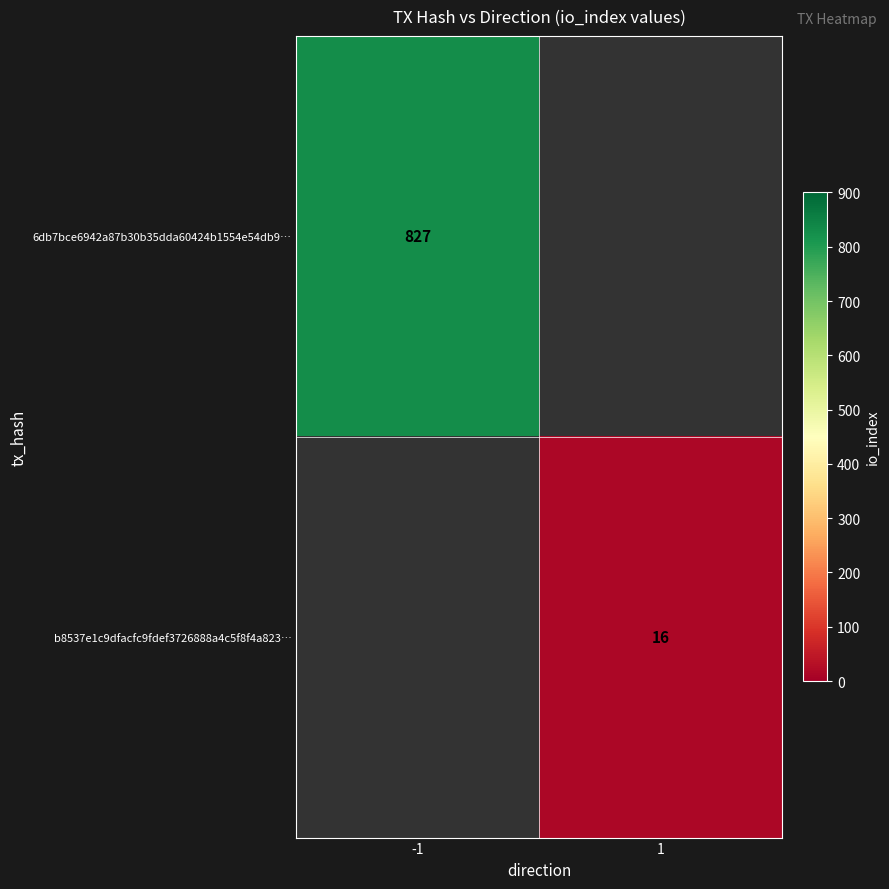

The 6db7bce6942a87b30b35dda60424b1554e54db9… series shows 1188 at -1. True or false?

False